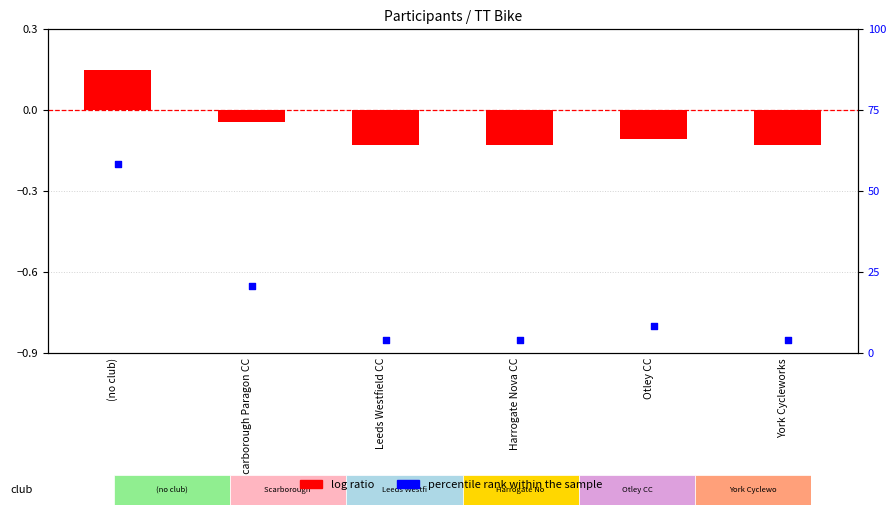

Which series has the largest total across all categories?

percentile rank within the sample